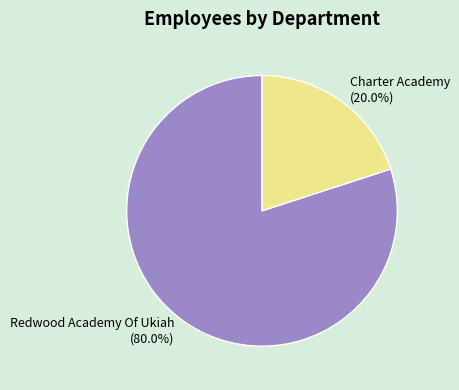

To the nearest percent, what percentage of the pie is Charter Academy?

20%